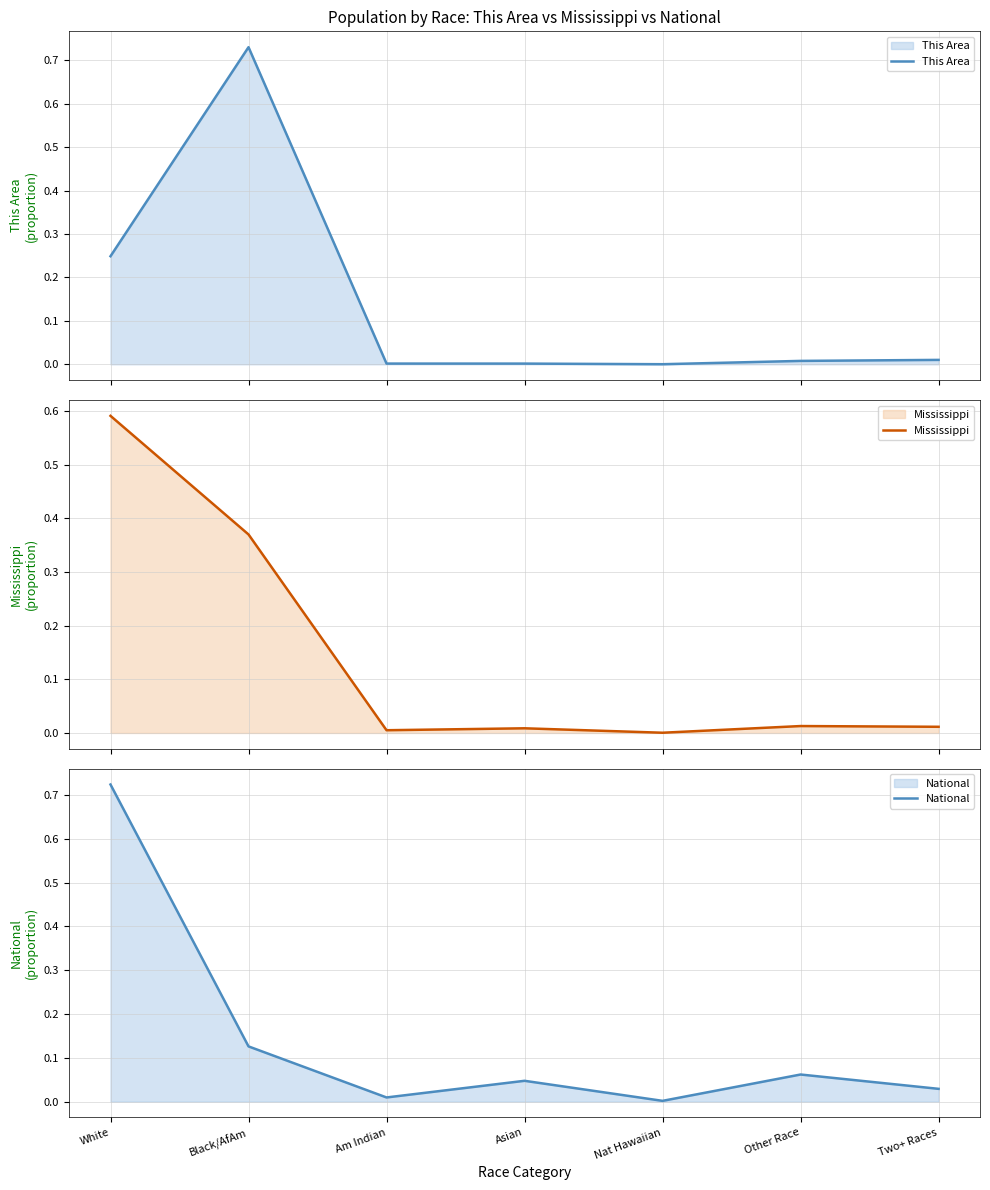

At which category is the sum across all series the highest?

White